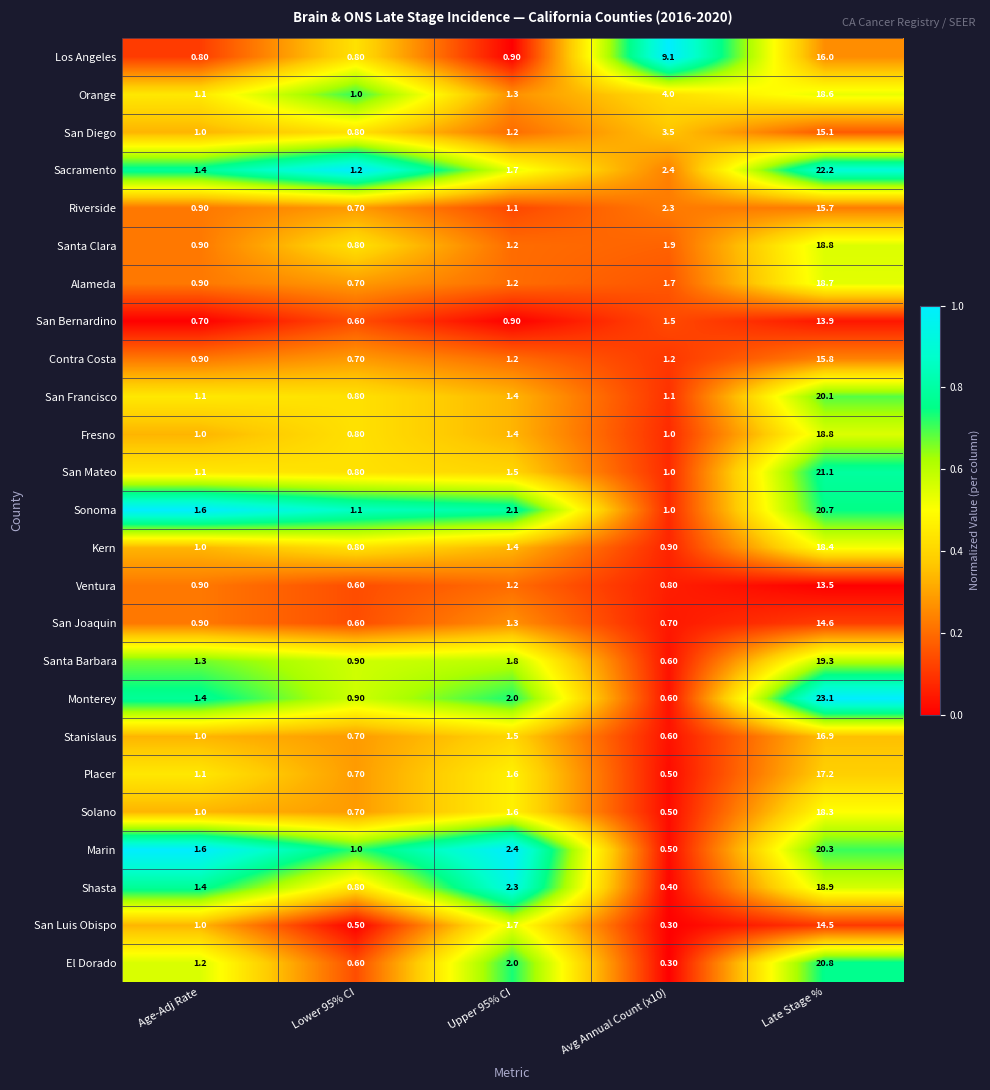

What is the difference between the highest and lowest values at Lower 95% CI?

0.7